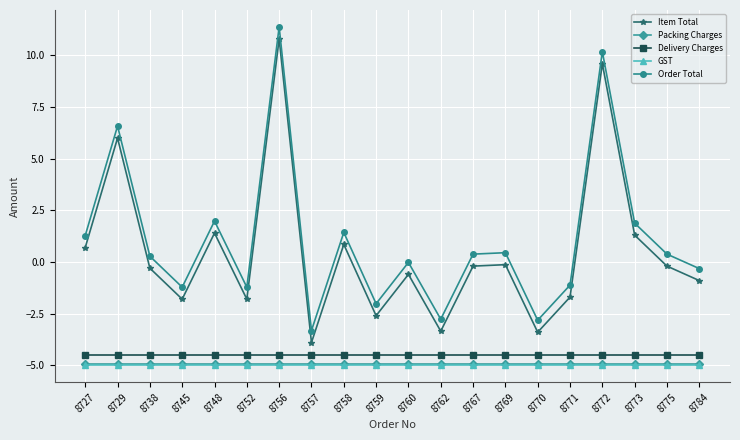

At which label does Order Total reach its peak?

8756